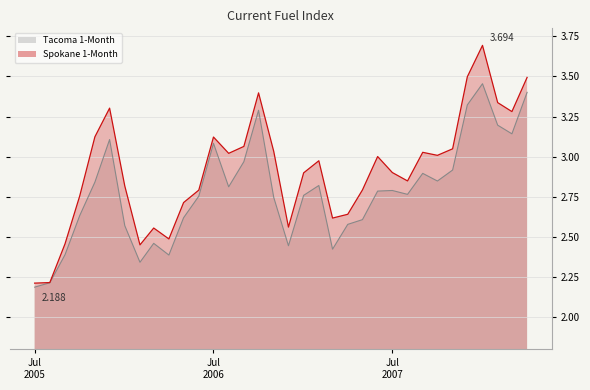

True or false: Tacoma 1-Month and Spokane 1-Month intersect in this chart.

False